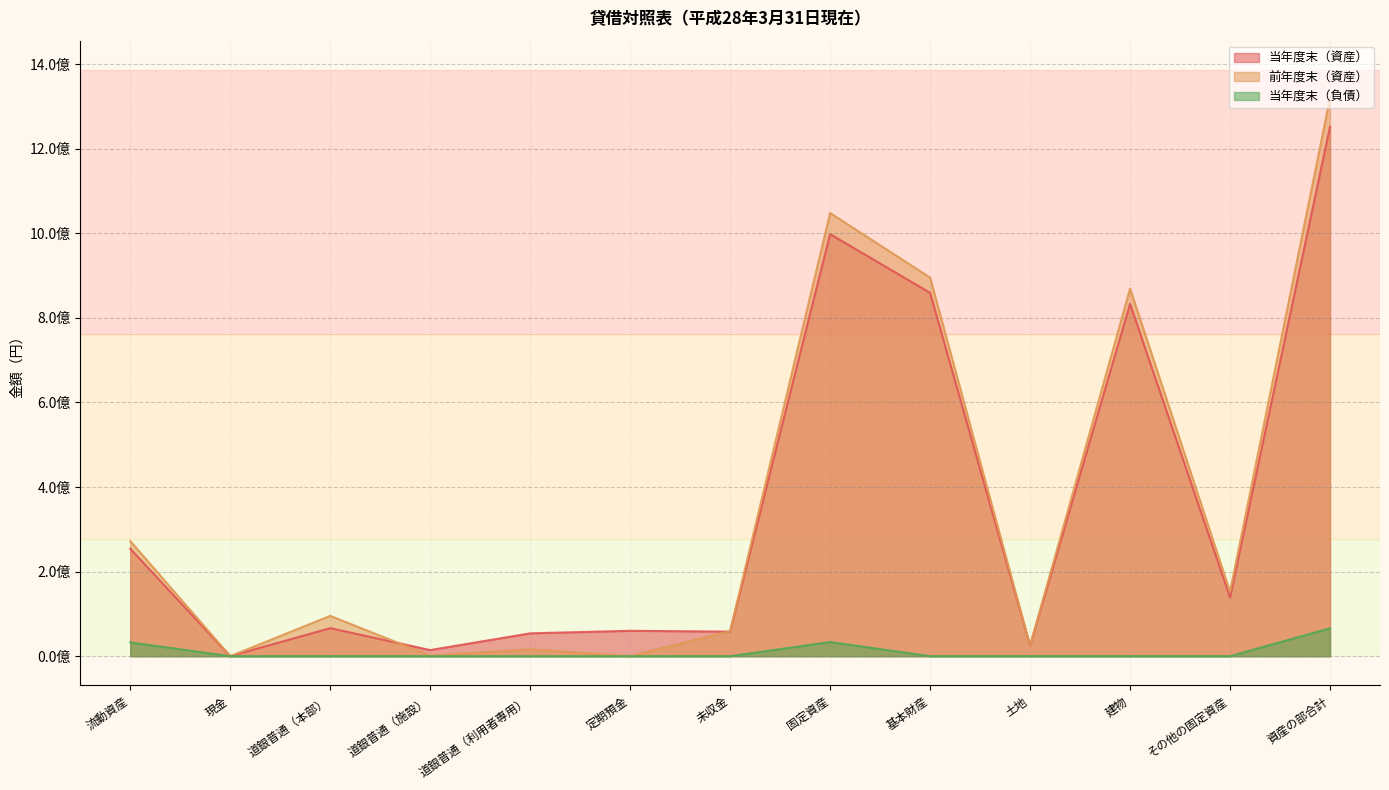

How many categories are shown in the chart?

13